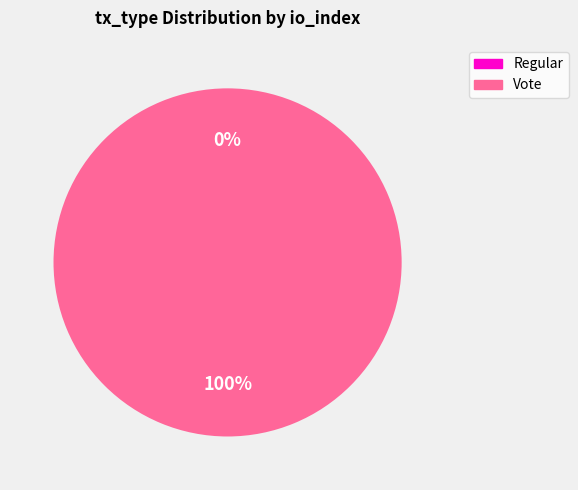

What percentage is the Vote slice, to the nearest percent?

100%